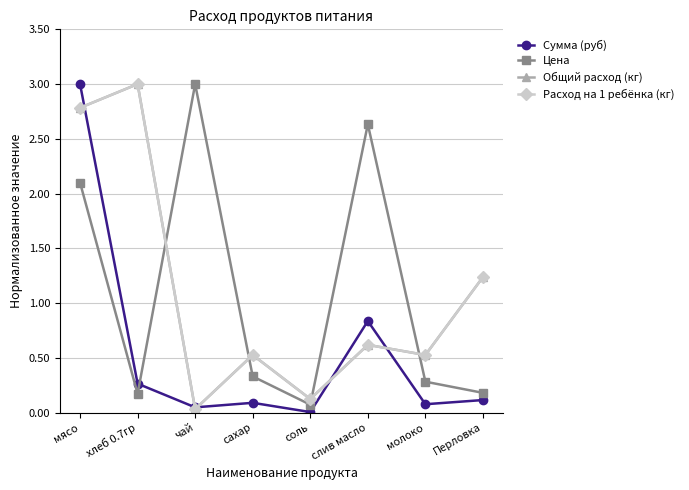

Is this an area chart (filled region under the line)?

No